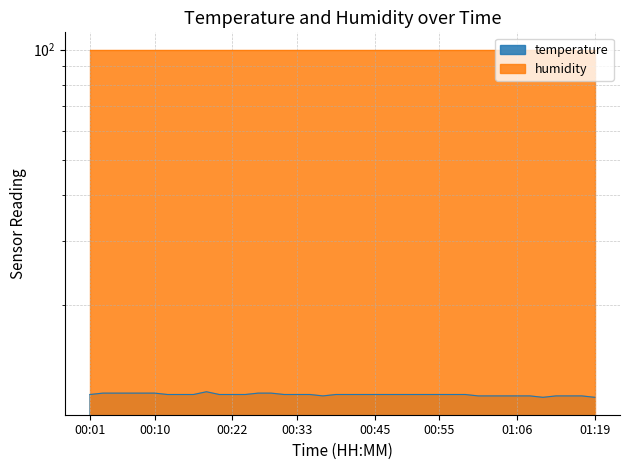

Where is the first local minimum?

00:37